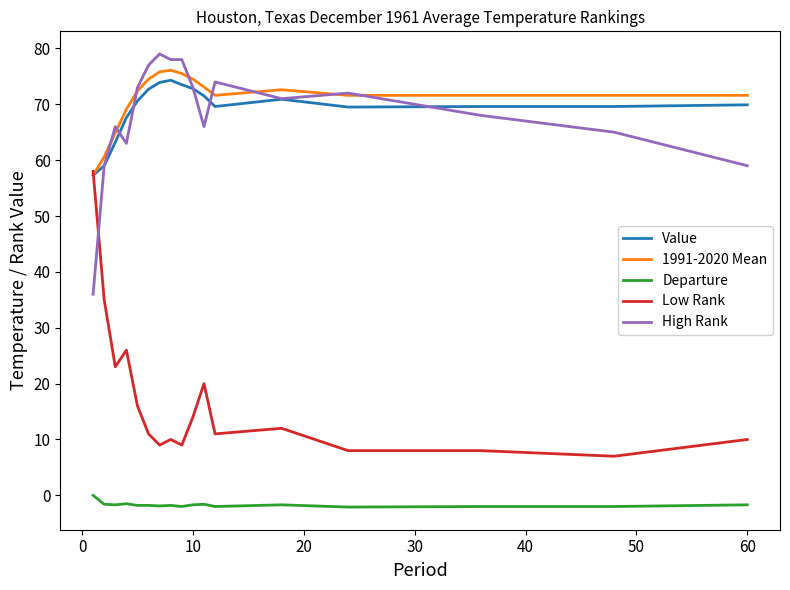

Which series has the widest spread of values?

Low Rank